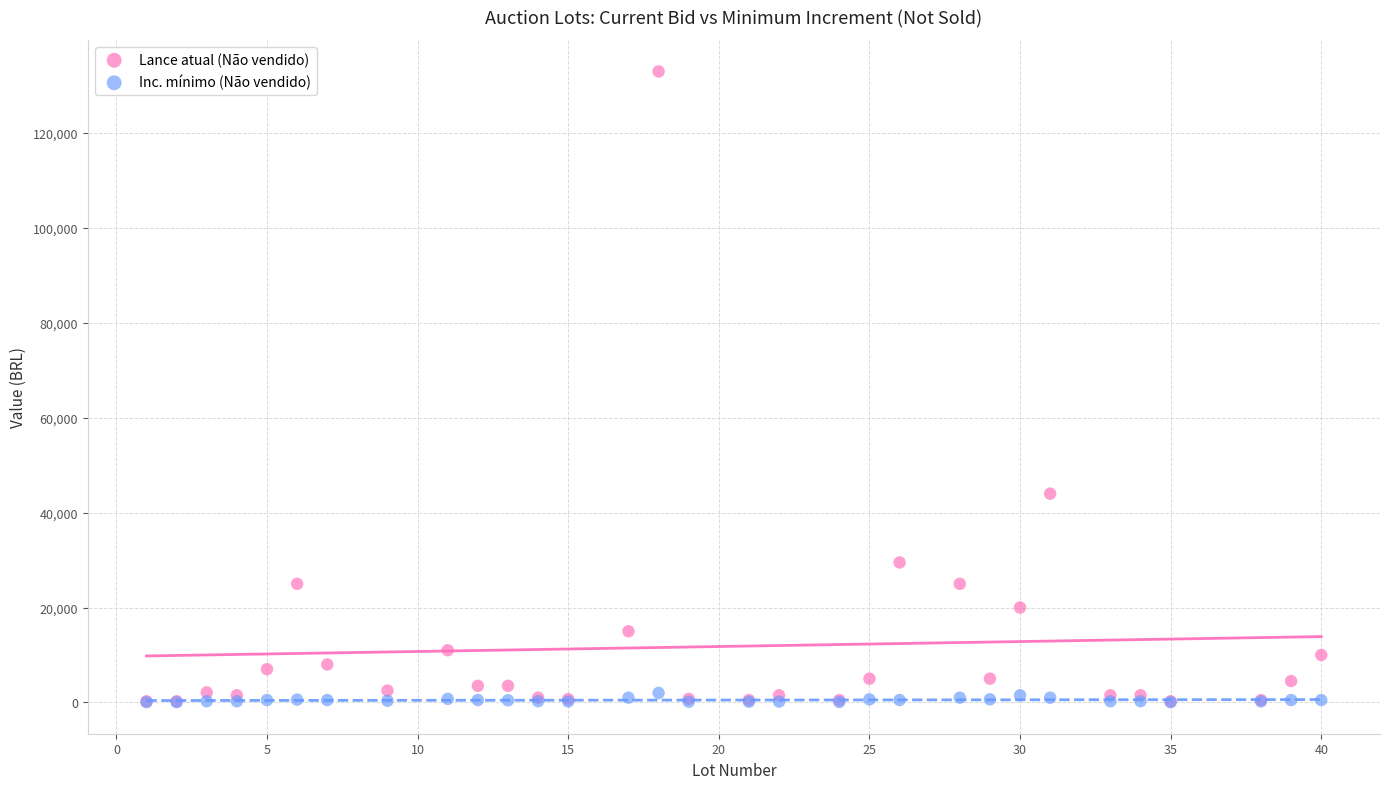

Across all series, what Y value is closest to 66525?

44000